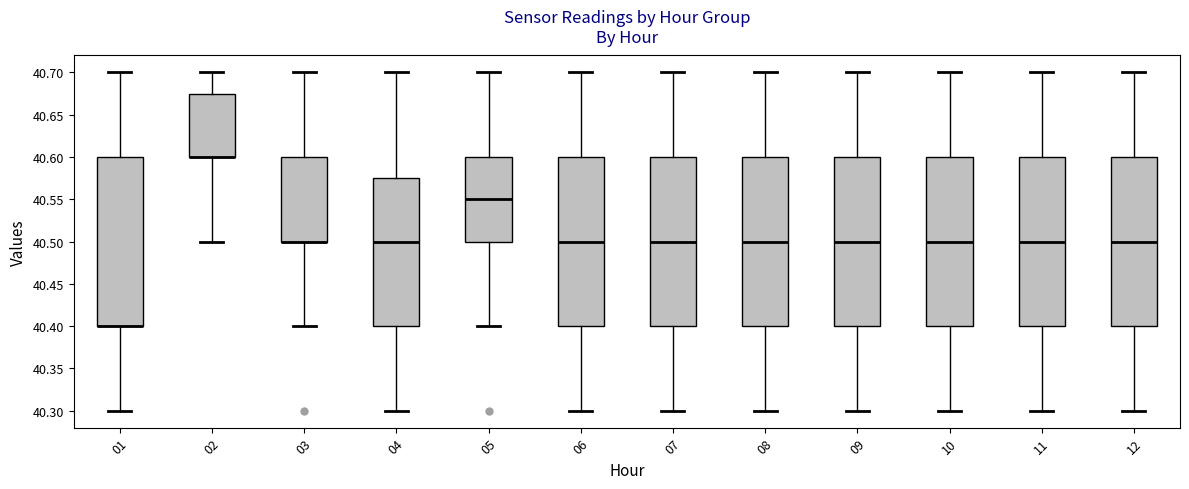

Reading left to right, read every box against the y-axis: the position of its median line, the range the box covers, and the ends of its whiskers. The values are not printed on the chart, so give them approximately, as read against the axis.

01: median 40.400 (drawn on the box's lower edge), box 40.400 to 40.600, whiskers 40.300 to 40.700
02: median 40.600 (drawn on the box's lower edge), box 40.600 to 40.675, whiskers 40.500 to 40.700
03: median 40.500 (drawn on the box's lower edge), box 40.500 to 40.600, whiskers 40.400 to 40.700
04: median 40.500, box 40.400 to 40.575, whiskers 40.300 to 40.700
05: median 40.550, box 40.500 to 40.600, whiskers 40.400 to 40.700
06: median 40.500, box 40.400 to 40.600, whiskers 40.300 to 40.700
07: median 40.500, box 40.400 to 40.600, whiskers 40.300 to 40.700
08: median 40.500, box 40.400 to 40.600, whiskers 40.300 to 40.700
09: median 40.500, box 40.400 to 40.600, whiskers 40.300 to 40.700
10: median 40.500, box 40.400 to 40.600, whiskers 40.300 to 40.700
11: median 40.500, box 40.400 to 40.600, whiskers 40.300 to 40.700
12: median 40.500, box 40.400 to 40.600, whiskers 40.300 to 40.700